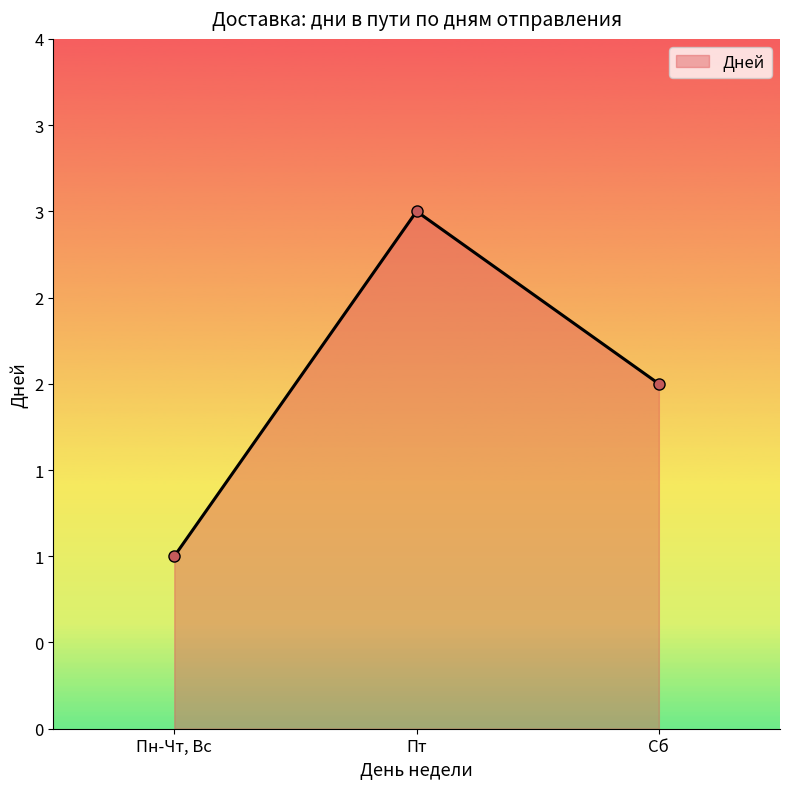

Reading right to left, what are all the values shown in this chart?

Сб=2	Пт=3	Пн-Чт, Вс=1